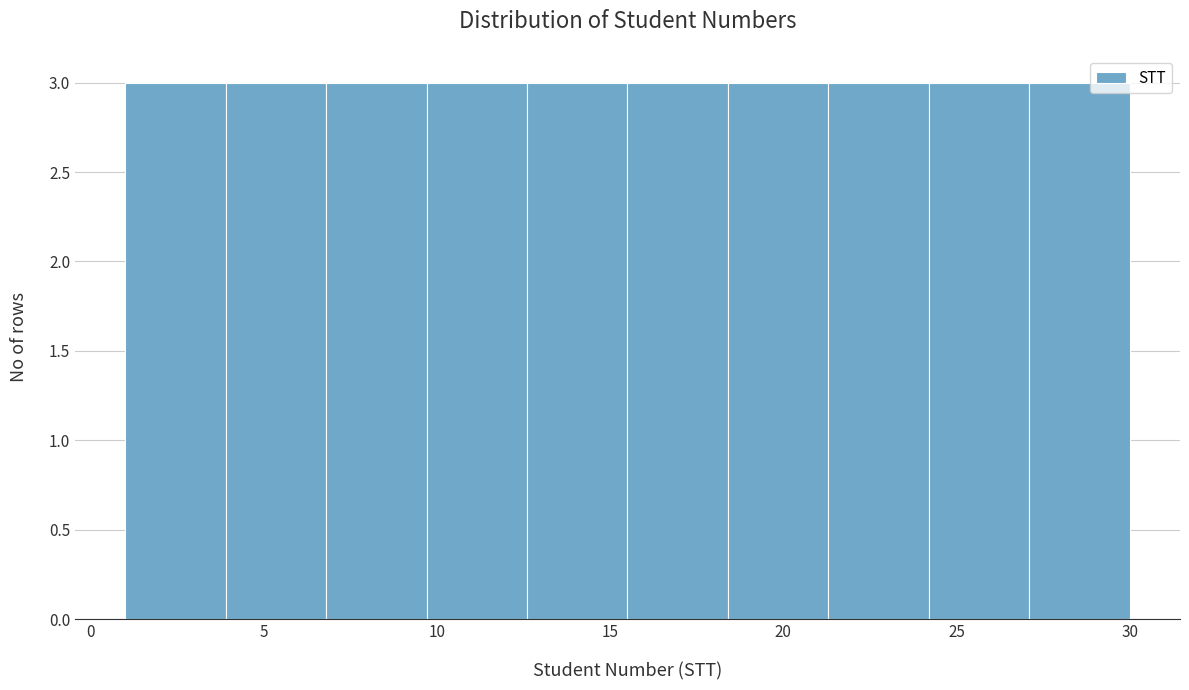

Reading left to right, list every bar in this chart as the range it spans on the x-axis followed by its height. Neither the bar edges nor the heights are printed on the chart, so give them approximately, as read against the axes.

1.0 to 3.9: 3
3.9 to 6.8: 3
6.8 to 9.7: 3
9.7 to 12.6: 3
12.6 to 15.5: 3
15.5 to 18.4: 3
18.4 to 21.3: 3
21.3 to 24.2: 3
24.2 to 27.1: 3
27.1 to 30.0: 3